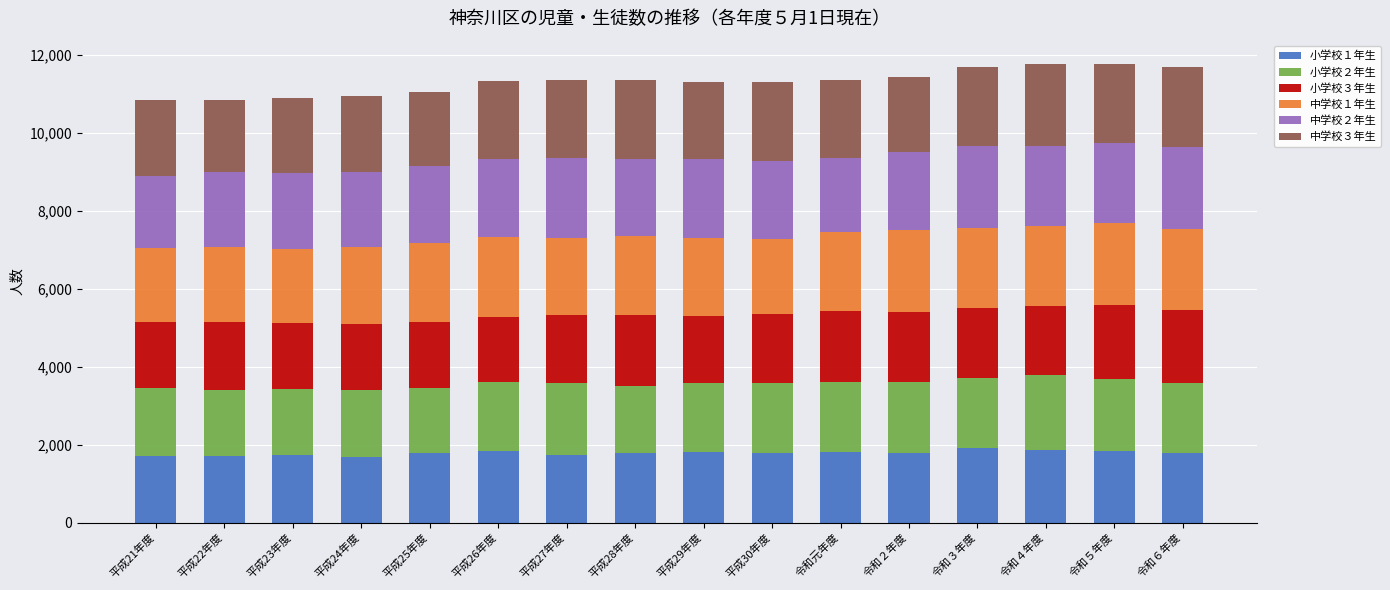

How many series are shown in this chart?

6